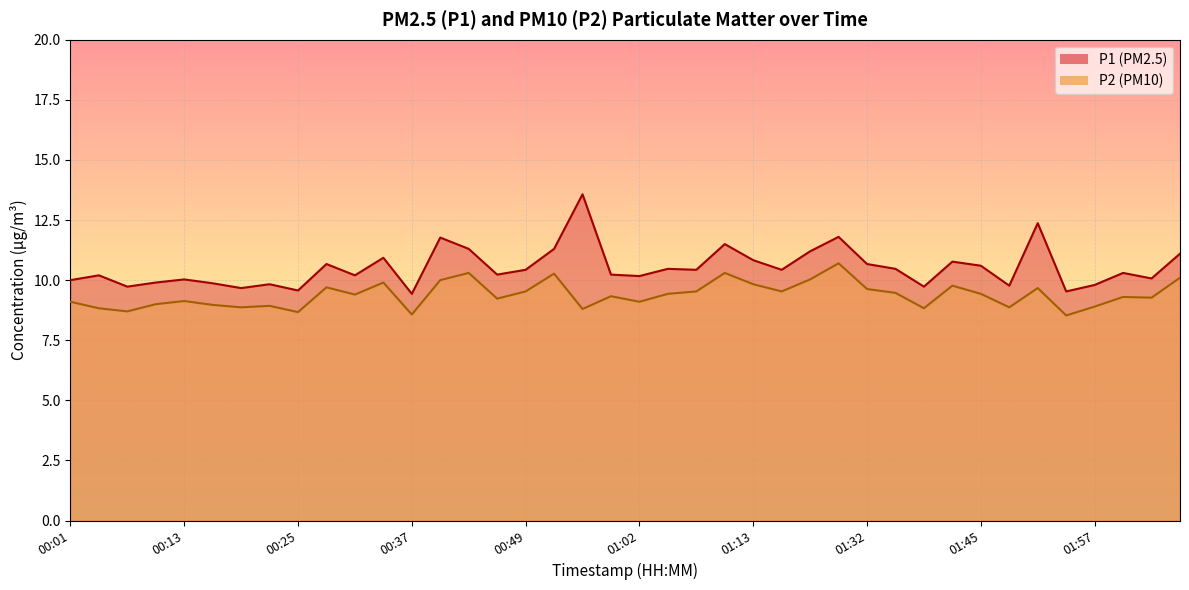

Which series has the largest total across all categories?

P1